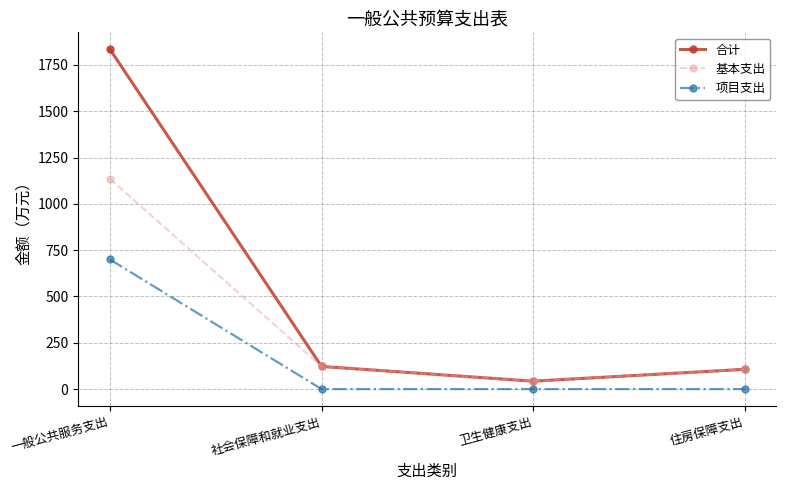

Which series changed the most between 一般公共服务支出 and 社会保障和就业支出?

合计